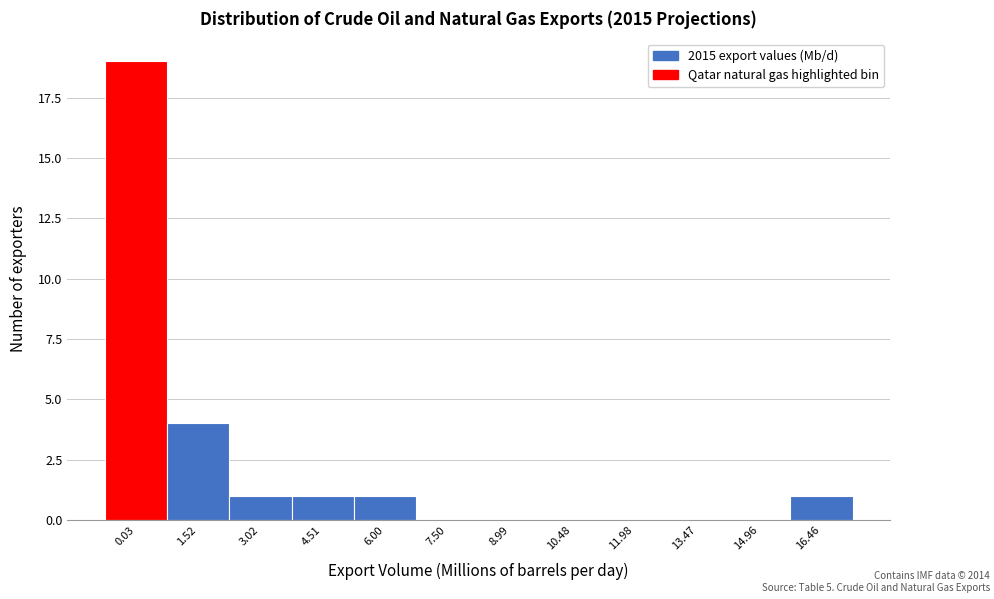

Reading left to right, extract all data points from this chart.

0.03=19	1.52=4	3.02=1	4.51=1	6.00=1	7.50=0	8.99=0	10.48=0	11.98=0	13.47=0	14.96=0	16.46=1